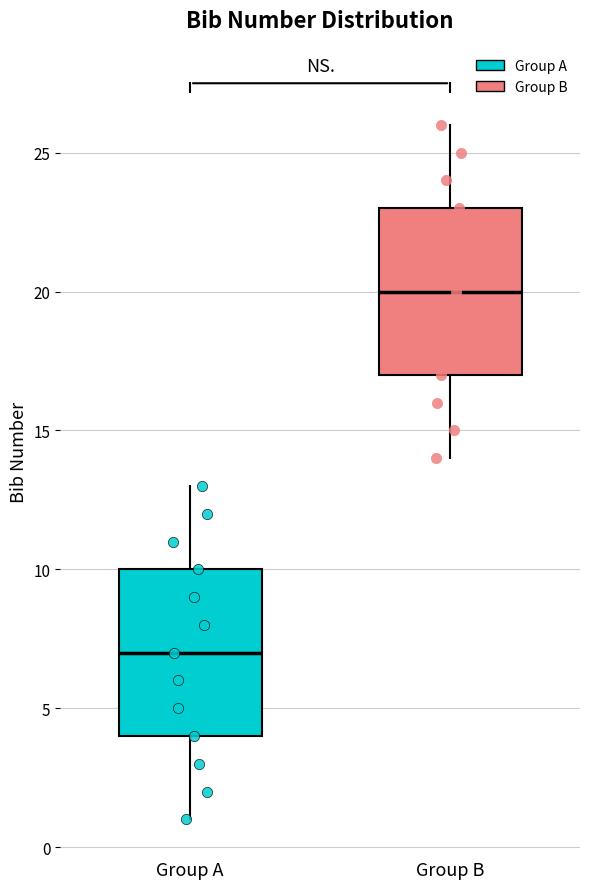

Reading left to right, transcribe this box plot: for each box, give where its median line is, the range the box spans, and where its two whiskers end, as read against the y-axis. The values are not printed on the chart, so give them approximately, as read against the axis.

Group A: median 7, box 4 to 10, whiskers 1 to 13
Group B: median 20, box 17 to 23, whiskers 14 to 26